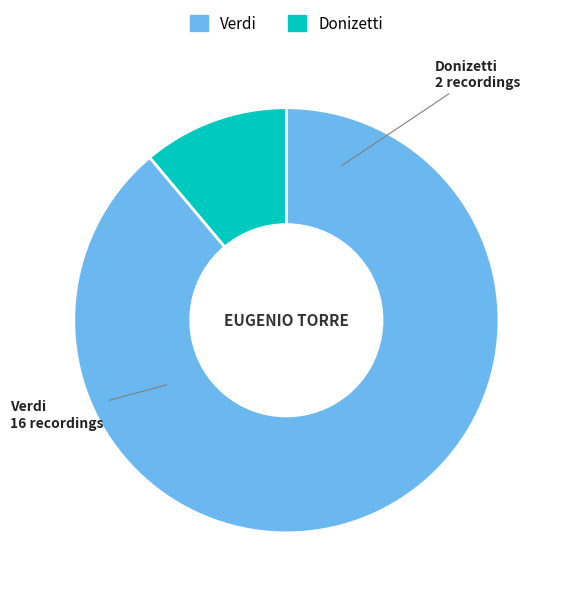

Combined, do Verdi and Donizetti account for over 50%?

Yes